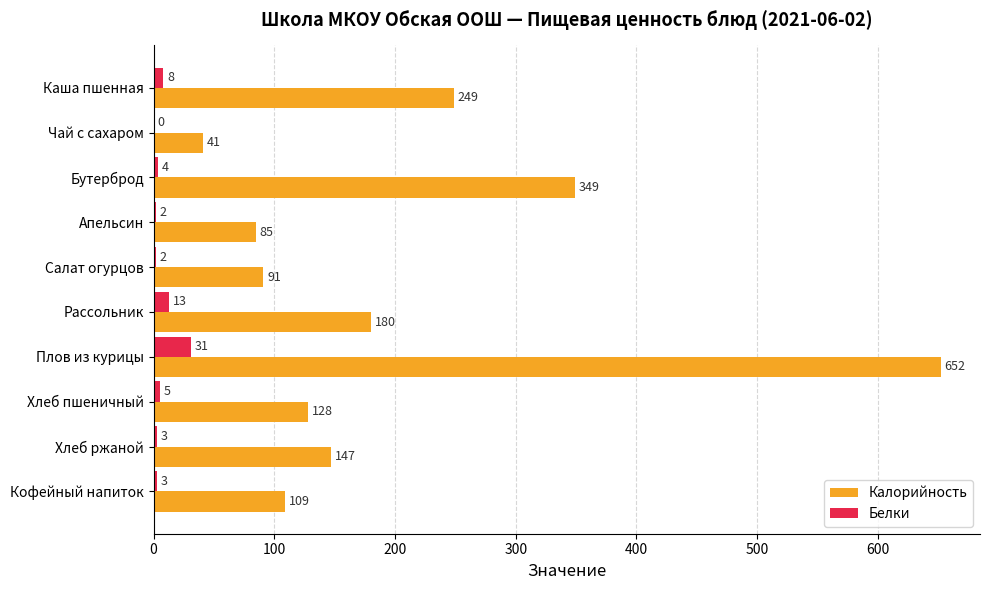

Where is Калорийность nearest to the value 346?

Бутерброд